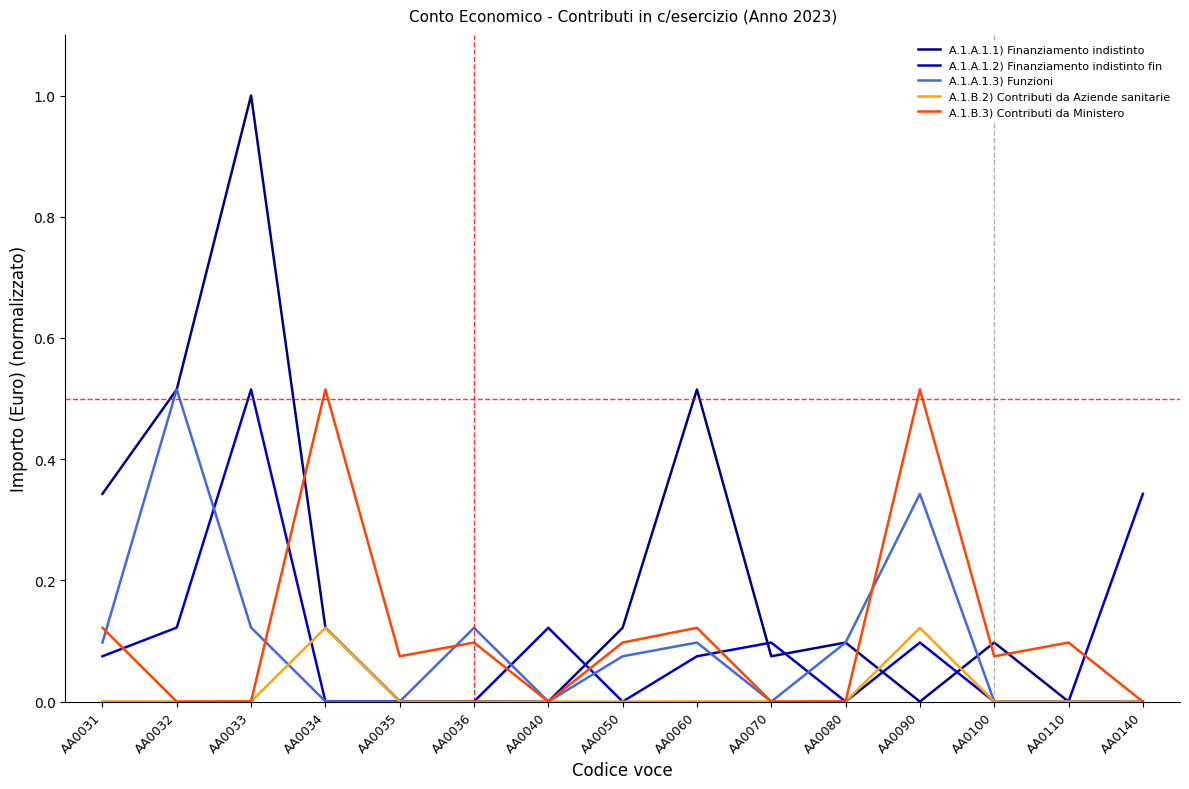

Which series has the largest range (max minus min)?

A.1.A.1.1) Finanziamento indistinto